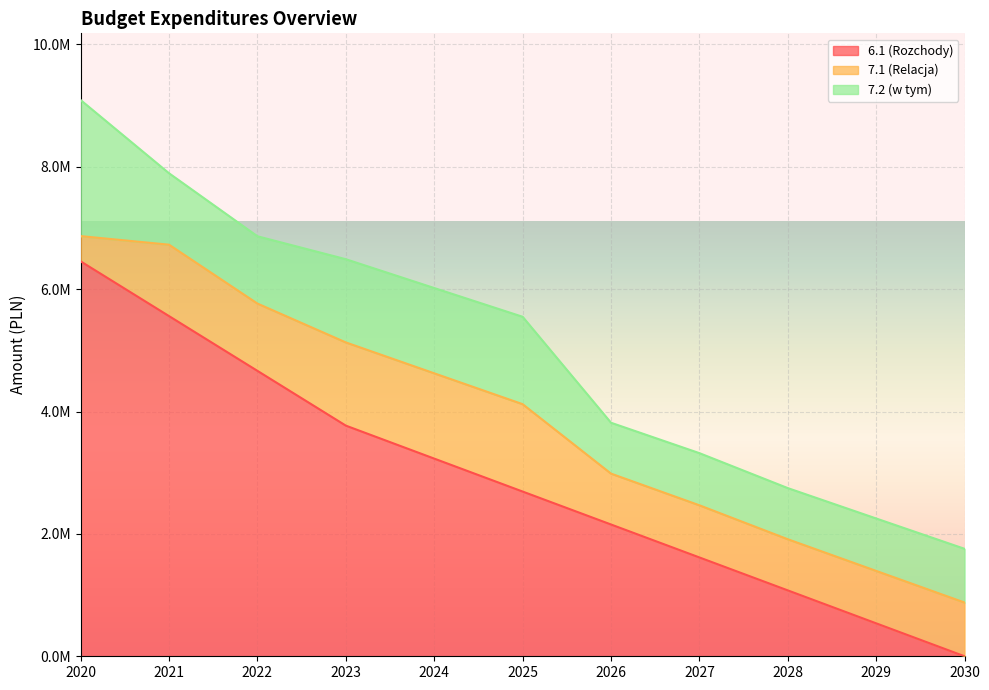

At which label is 7.1 (Relacja) closest to 920444?

2030